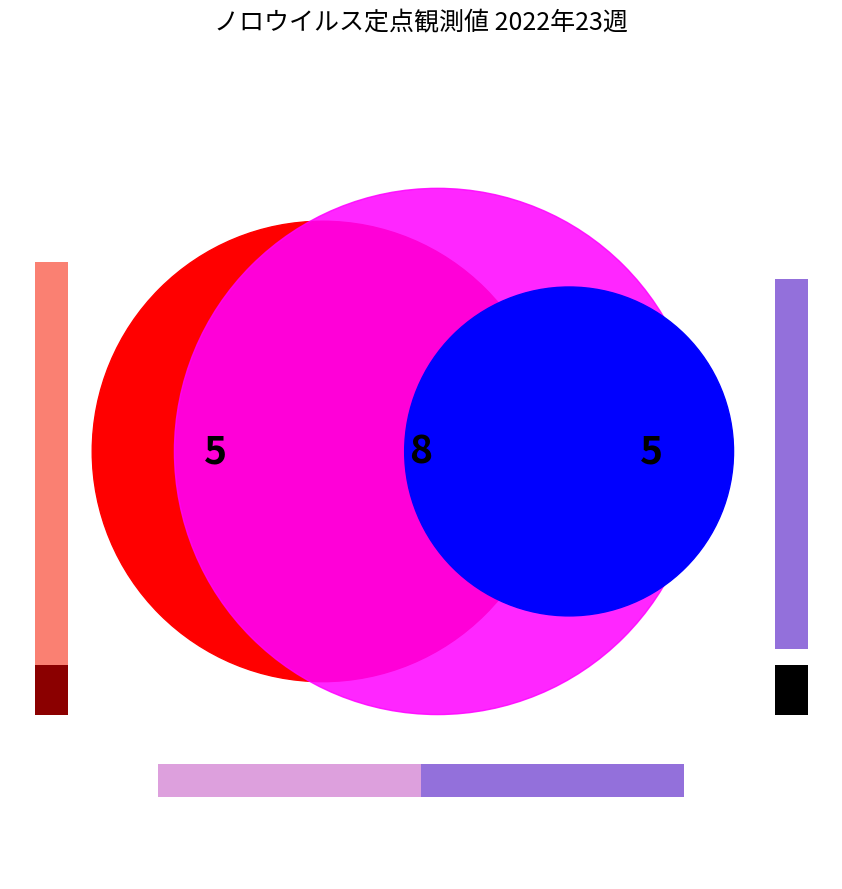

Is there any slice that represents more than half of the pie?

No